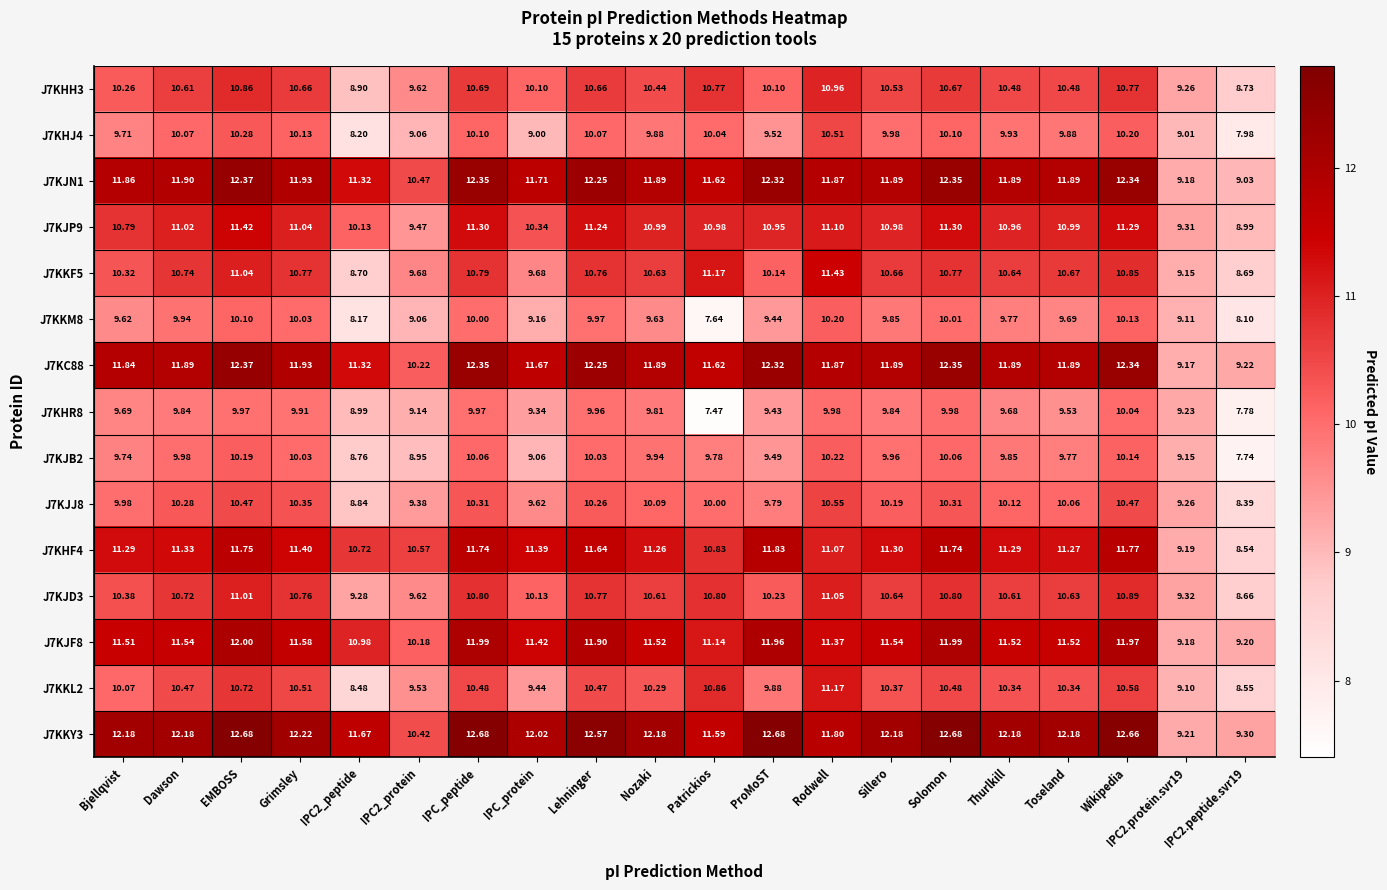

Where does the J7KJN1 series first go above 11?

Bjellqvist